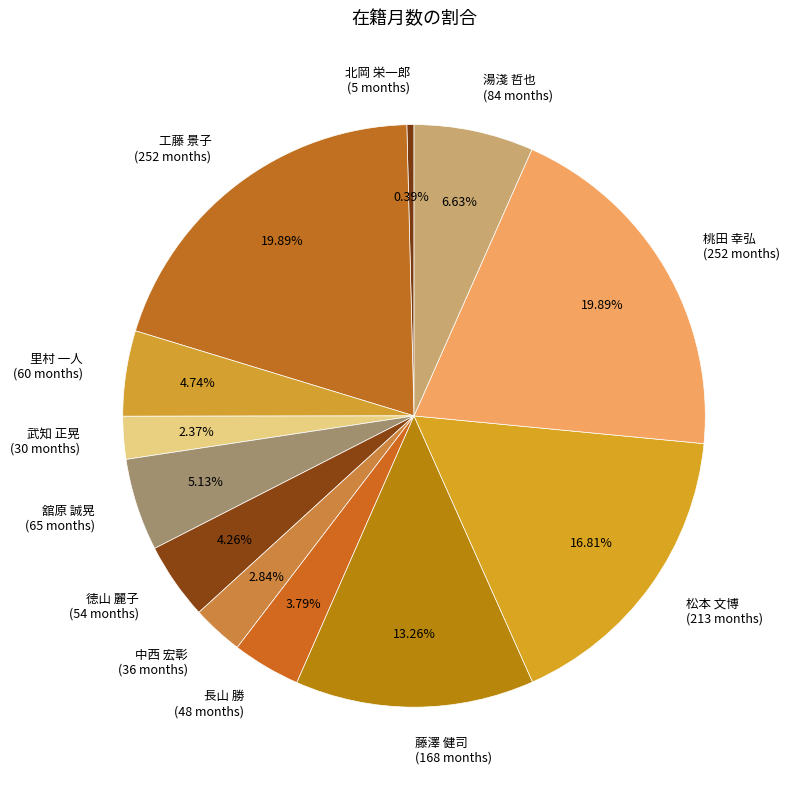

Is there any slice that represents more than half of the pie?

No